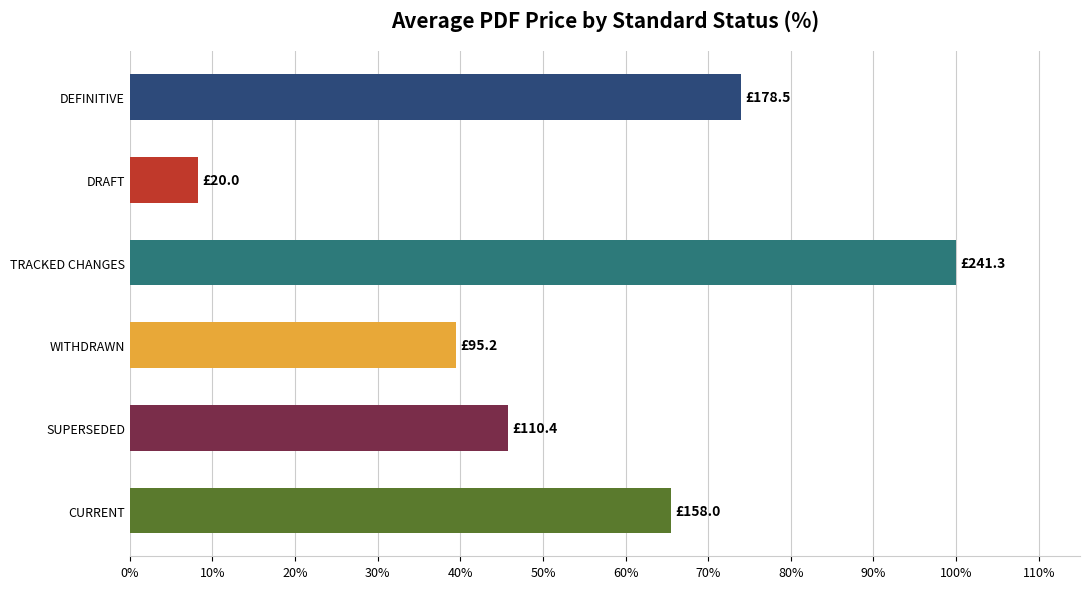

Reading bottom to top, transcribe all the data shown in this chart.

CURRENT=65.5	SUPERSEDED=45.8	WITHDRAWN=39.5	TRACKED CHANGES=100.0	DRAFT=8.3	DEFINITIVE=74.0